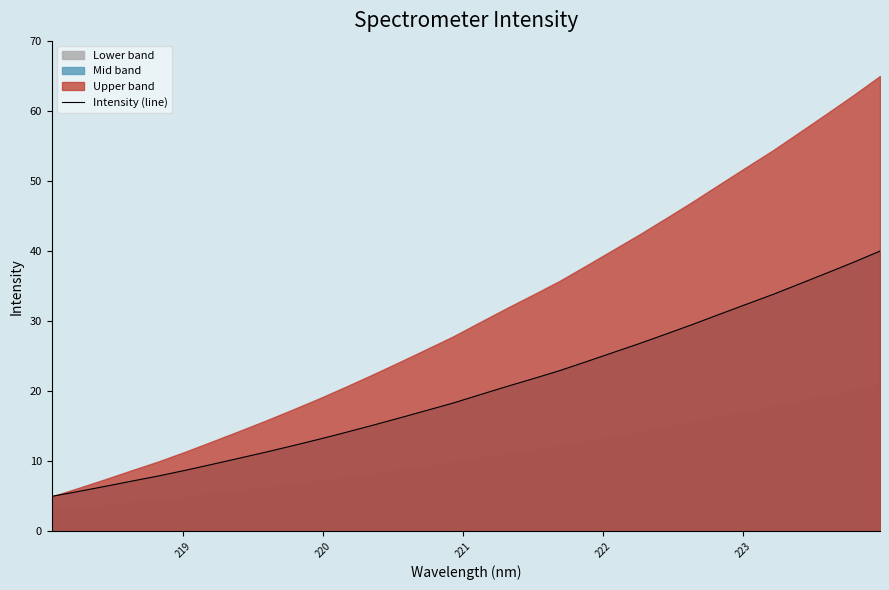

What is the minimum value for Intensity (line)?

5.0